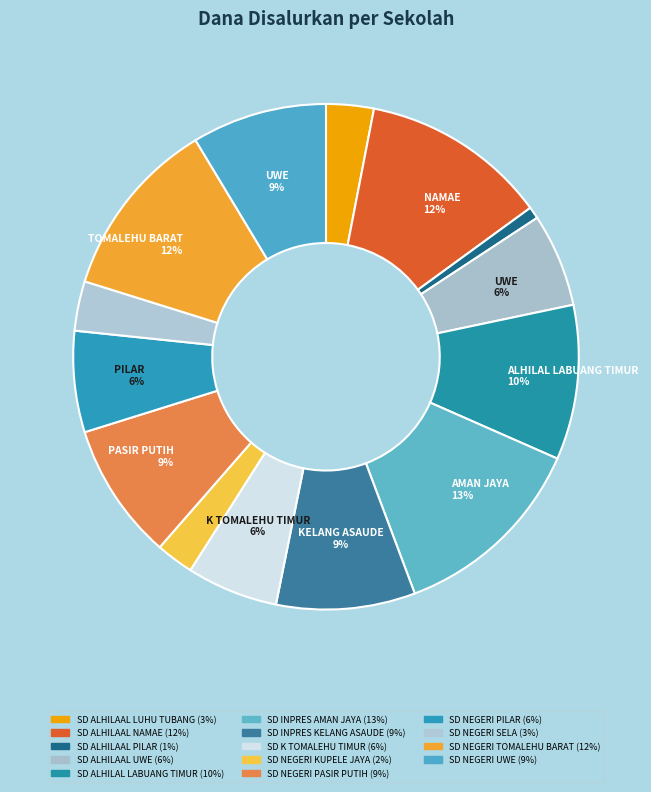

Rank the categories by value from highest to lowest.

SD INPRES AMAN JAYA, SD ALHILAAL NAMAE, SD NEGERI TOMALEHU BARAT, SD ALHILAL LABUANG TIMUR, SD INPRES KELANG ASAUDE, SD NEGERI PASIR PUTIH, SD NEGERI UWE, SD NEGERI PILAR, SD ALHILAAL UWE, SD K TOMALEHU TIMUR, SD NEGERI SELA, SD ALHILAAL LUHU TUBANG, SD NEGERI KUPELE JAYA, SD ALHILAAL PILAR